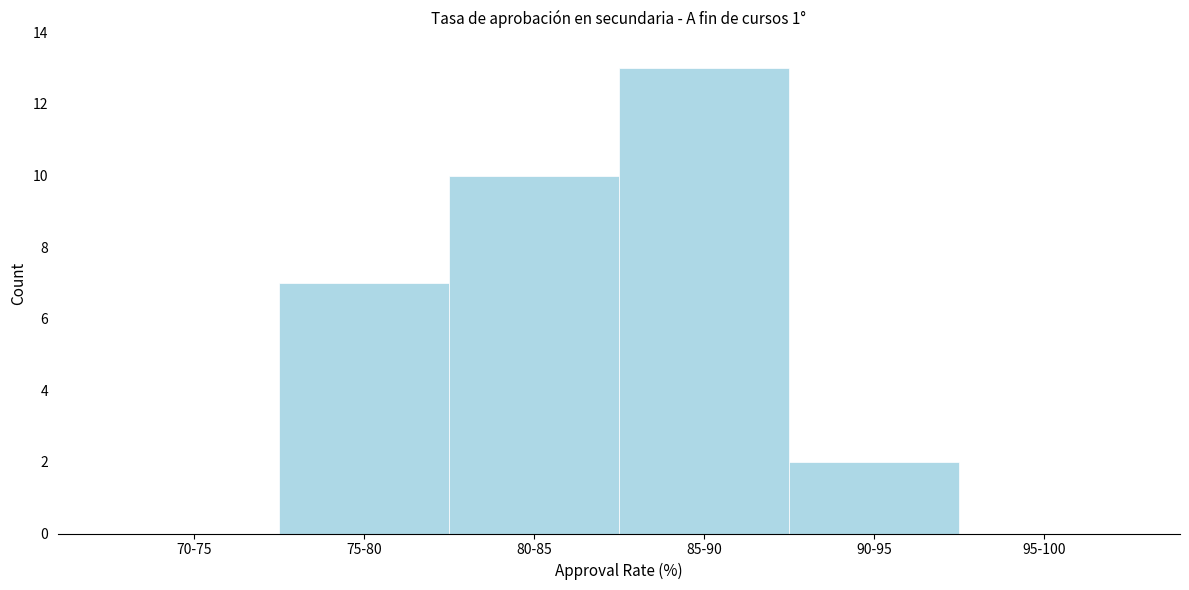

Reading right to left, list all the values displayed in this chart.

95-100=0	90-95=2	85-90=13	80-85=10	75-80=7	70-75=0